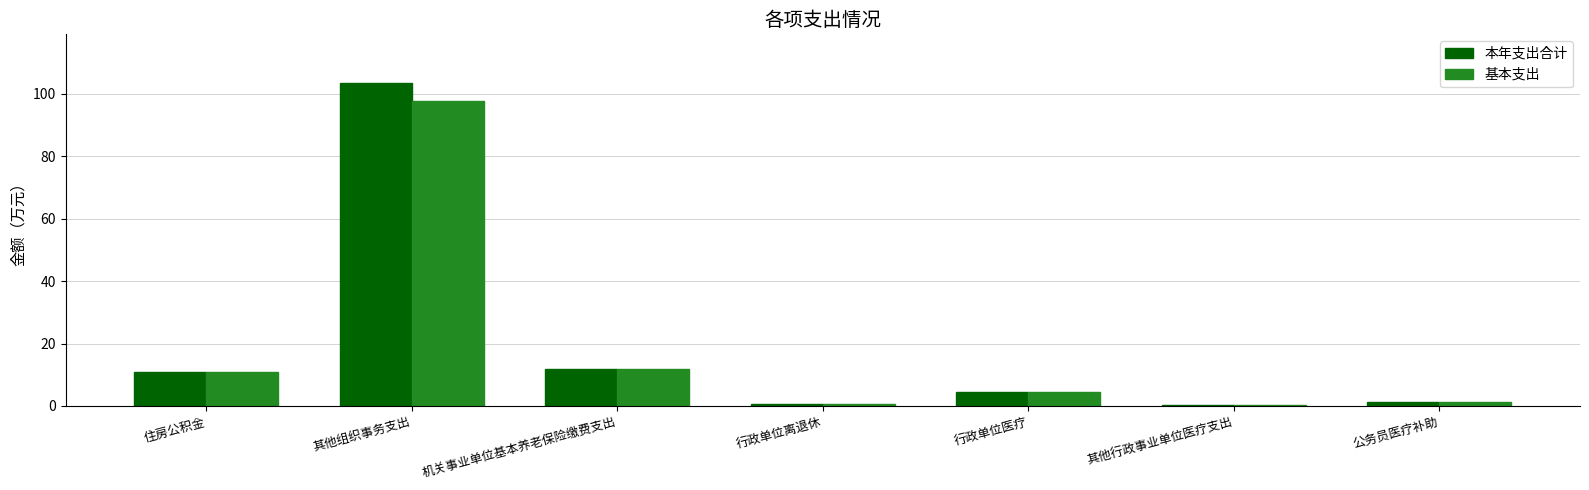

What is the sum of all 本年支出合计 values?

132.7